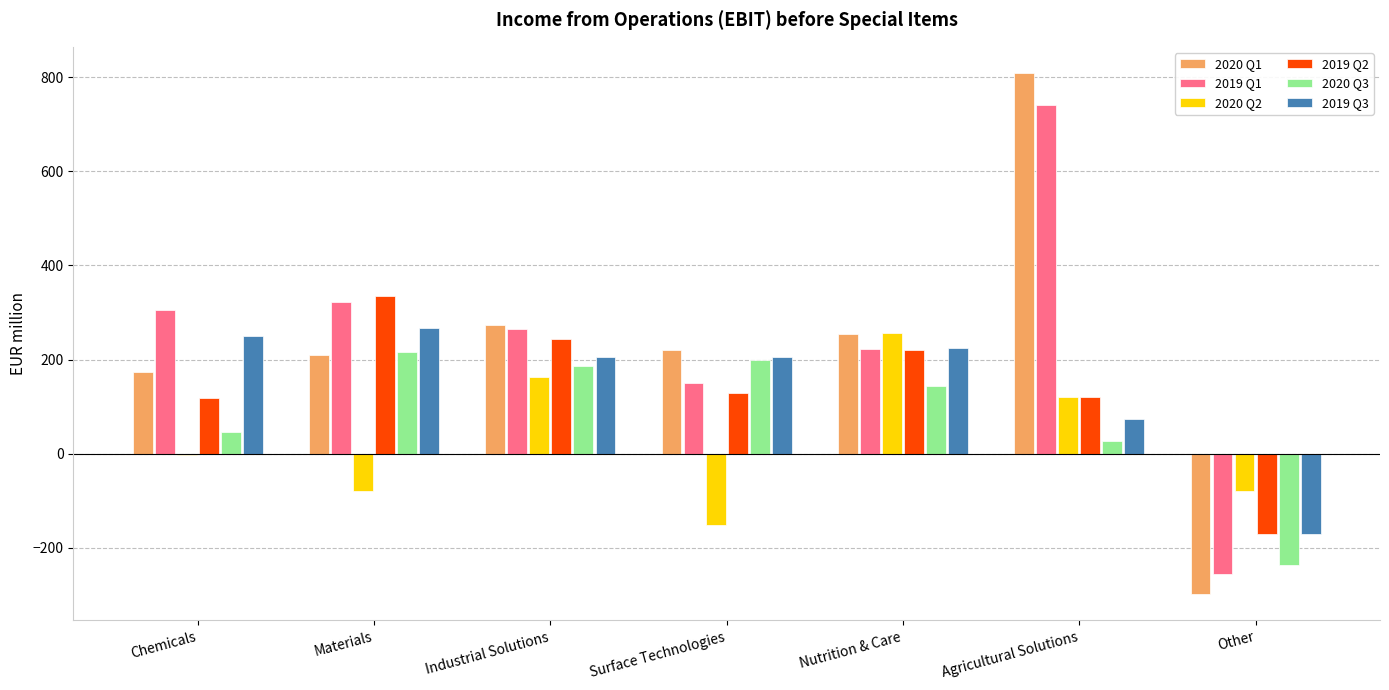

What is the average value of the 2020 Q3 series?

83